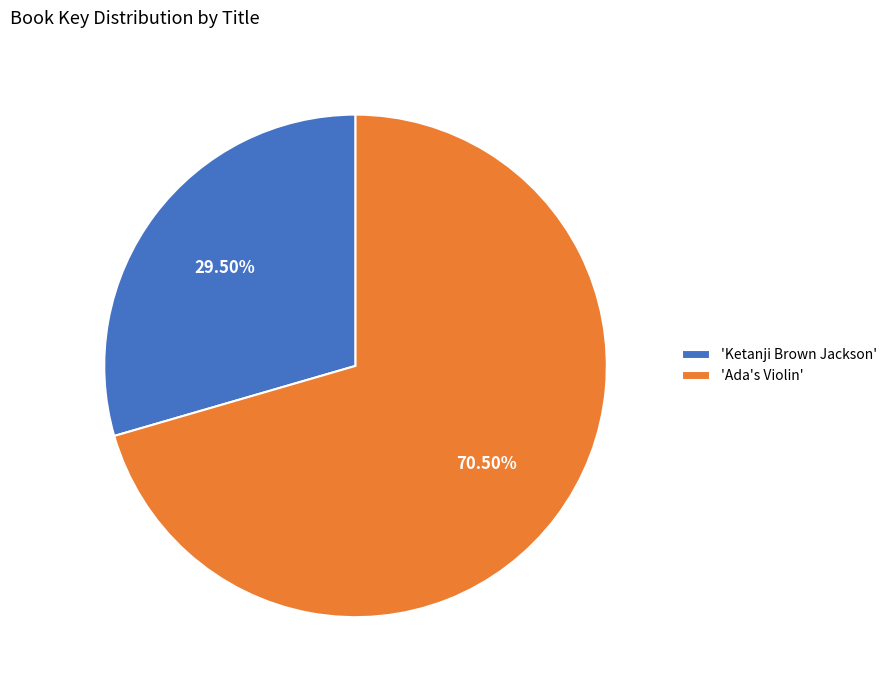

How many slices are in this pie chart?

2